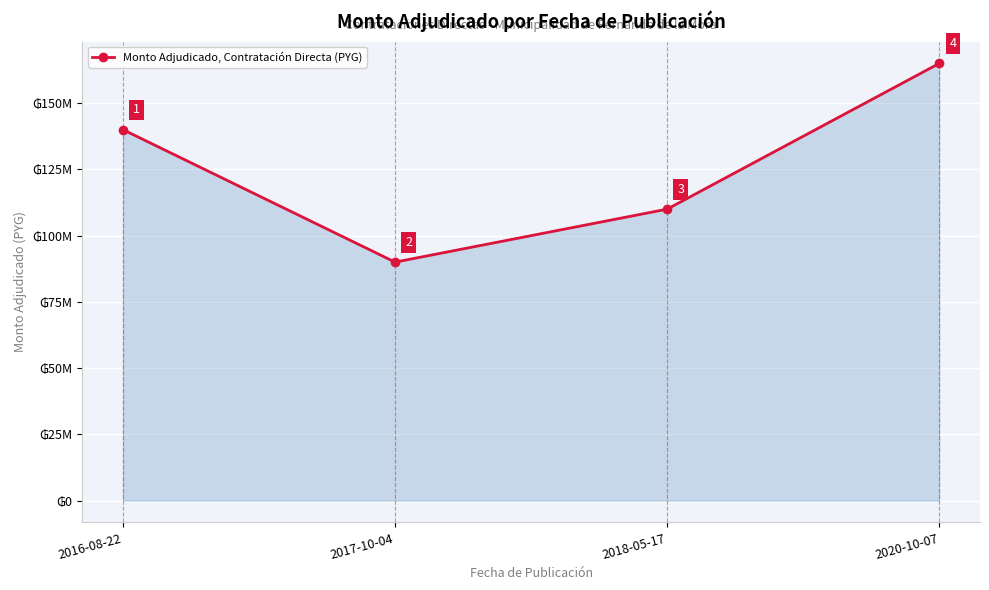

Which label corresponds to the largest value in the chart?

2020-10-07